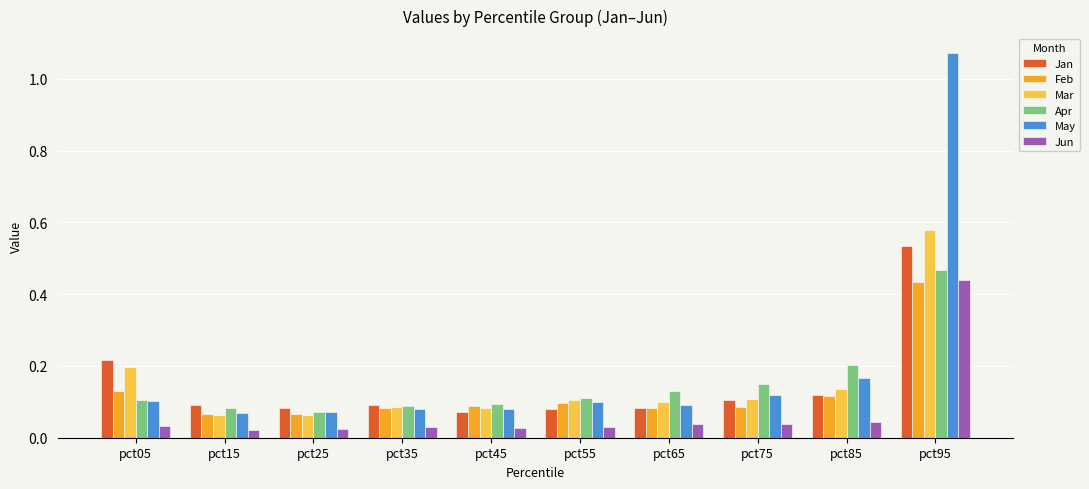

At how many categories does at least one series exceed 0?

10